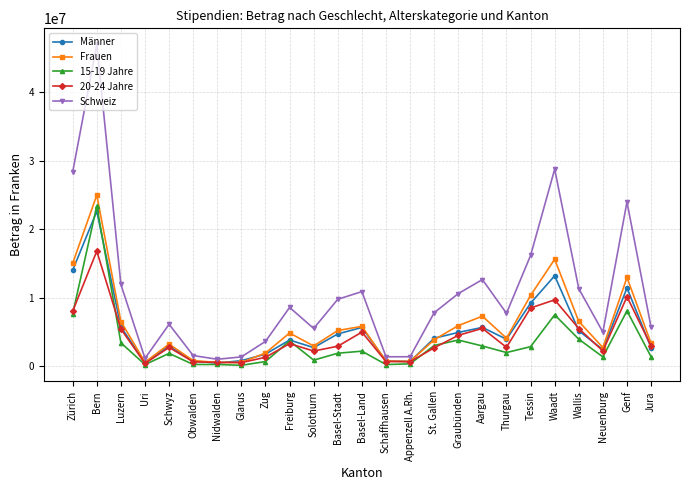

Which category has the highest value across all series?

Bern